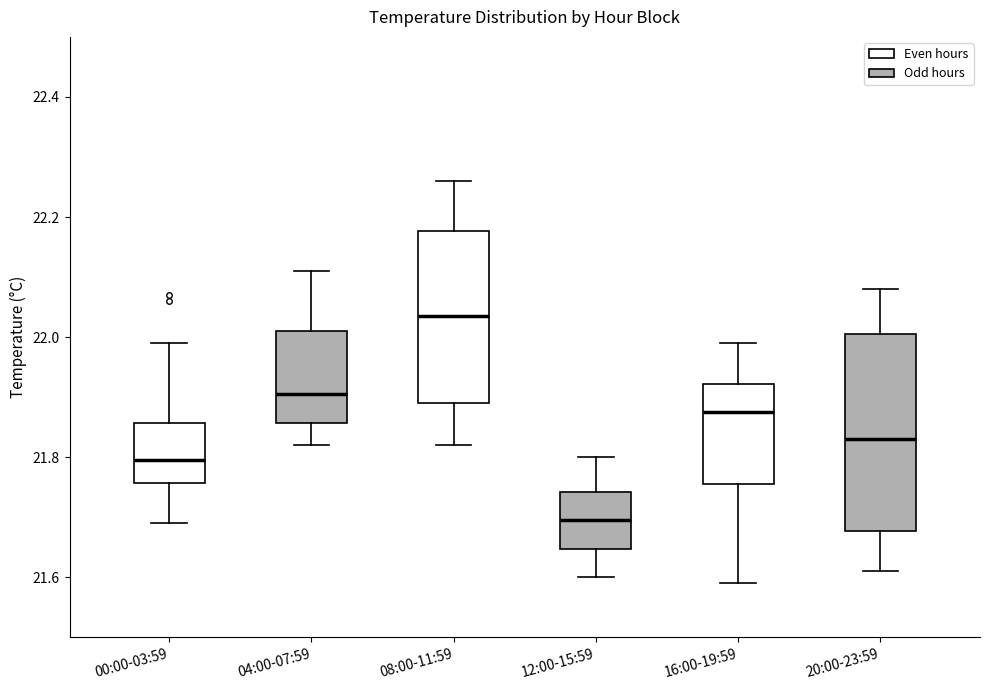

Where is the lower edge of the box for 20:00-23:59 on the y-axis? The values are not printed on the chart, so give them approximately, as read against the axis.

21.68